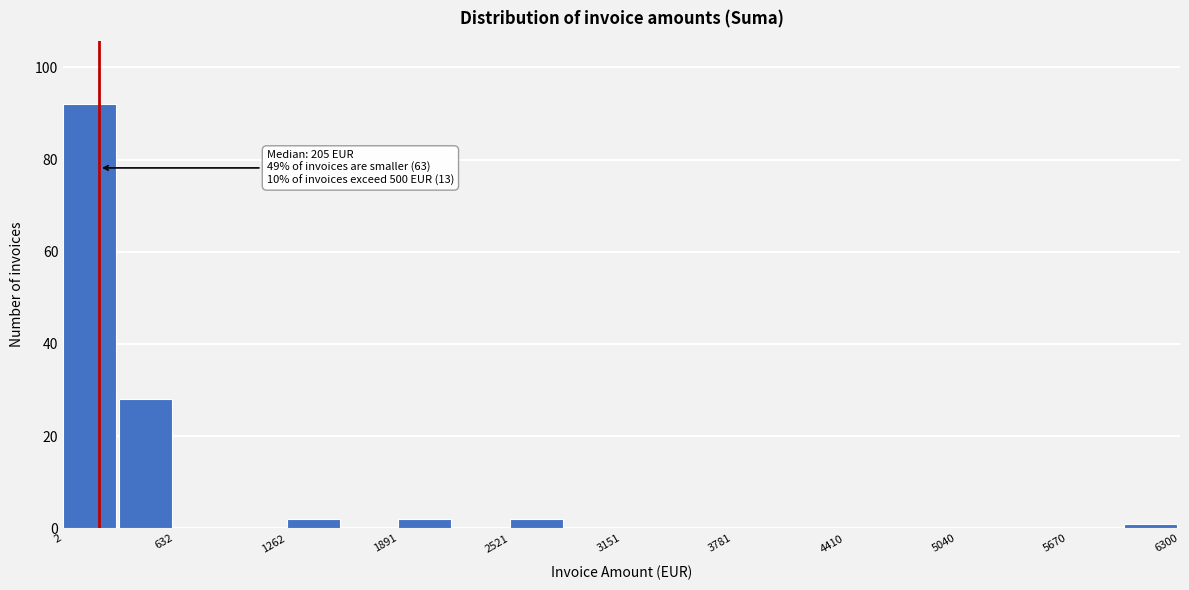

Around what value on the x-axis is the tallest bar? Give the approximate position of its centre, as read against the axis.

200